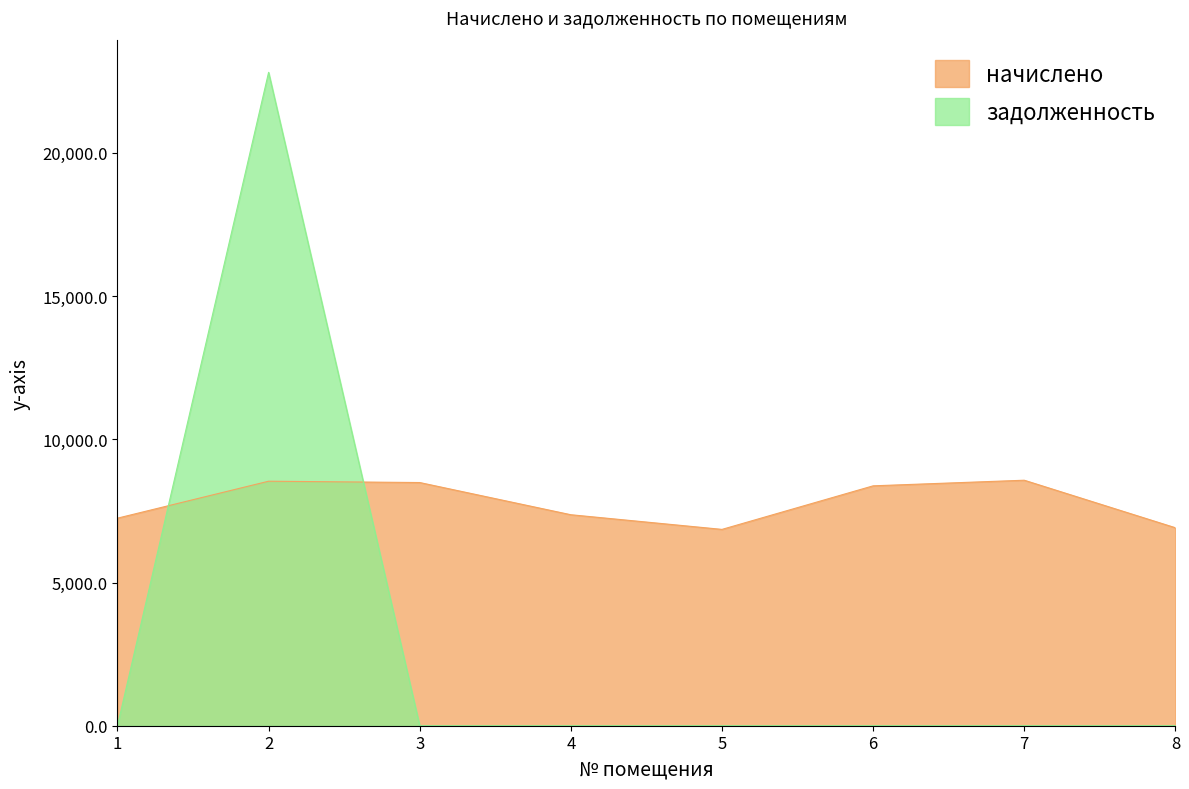

What is the sum of the задолженность values at 5 and 2?

22811.2